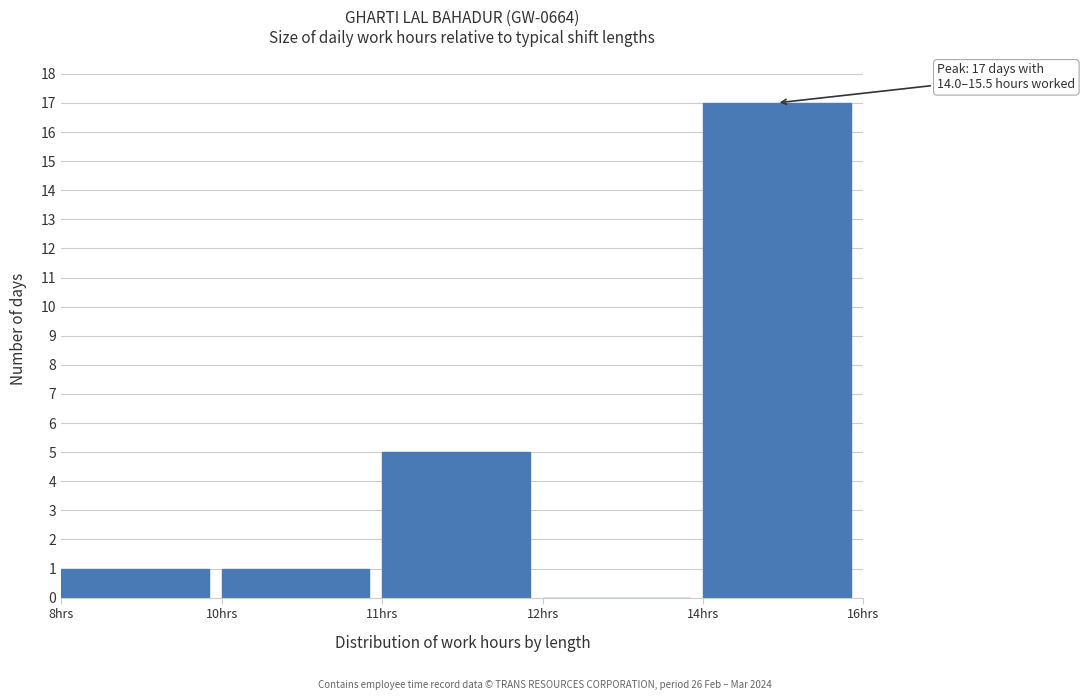

Reading right to left, extract all data points from this chart.

14hrs=17	12hrs=0	11hrs=5	10hrs=1	8hrs=1